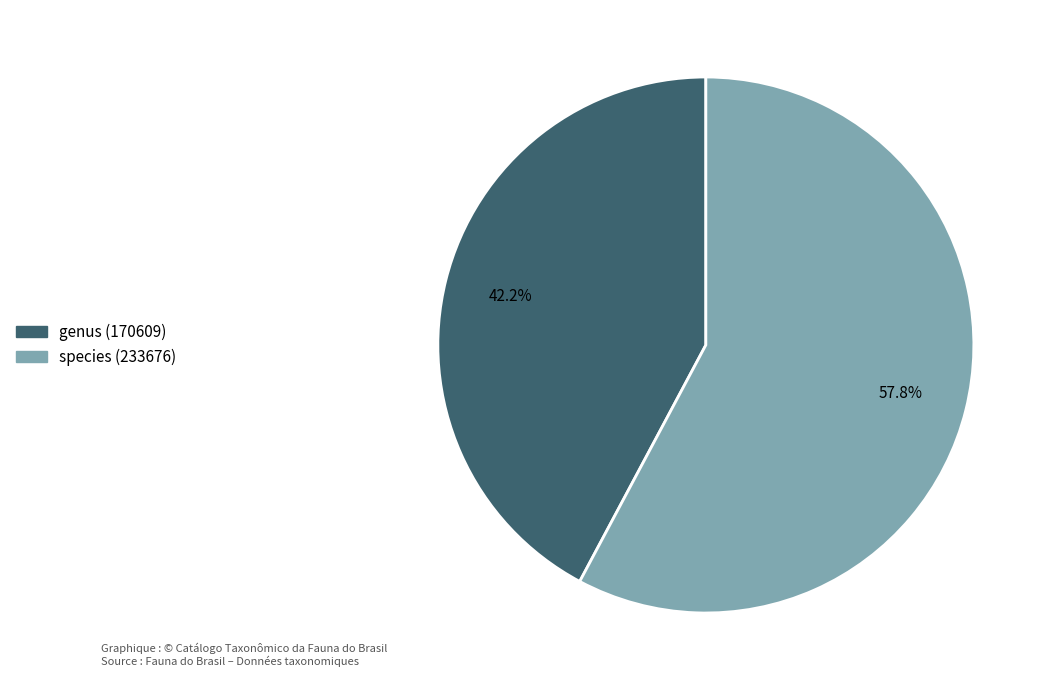

To the nearest percent, what is the difference between the largest and smallest slice percentages?

16%